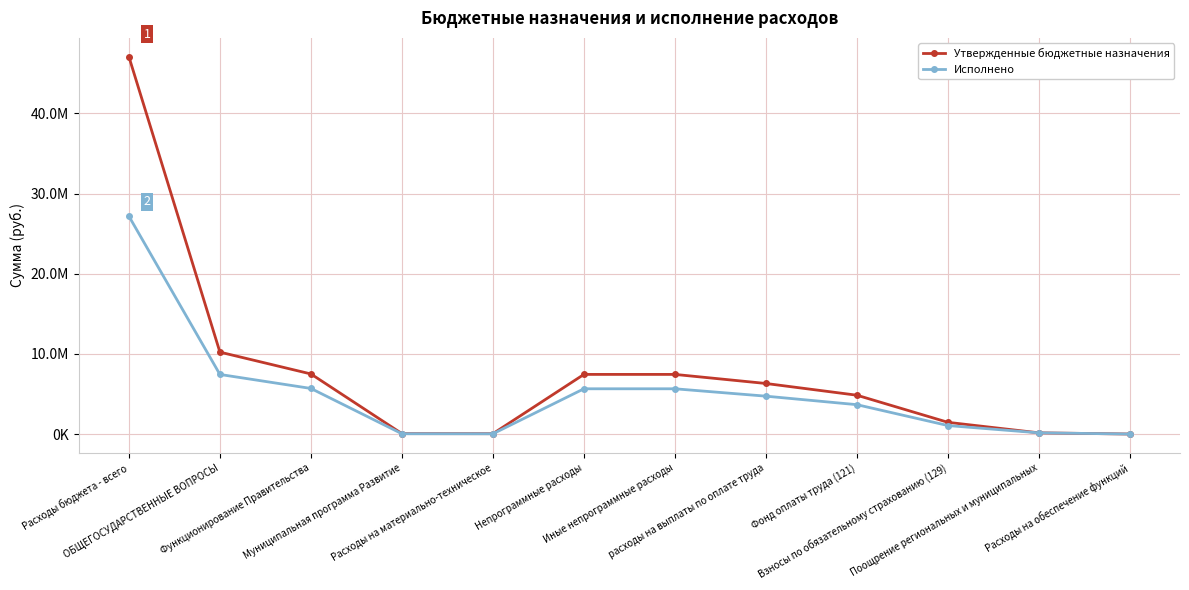

Is the value of Утвержденные бюджетные назначения at Иные непрограммные расходы greater than the value of Исполнено at Поощрение региональных и муниципальных?

Yes